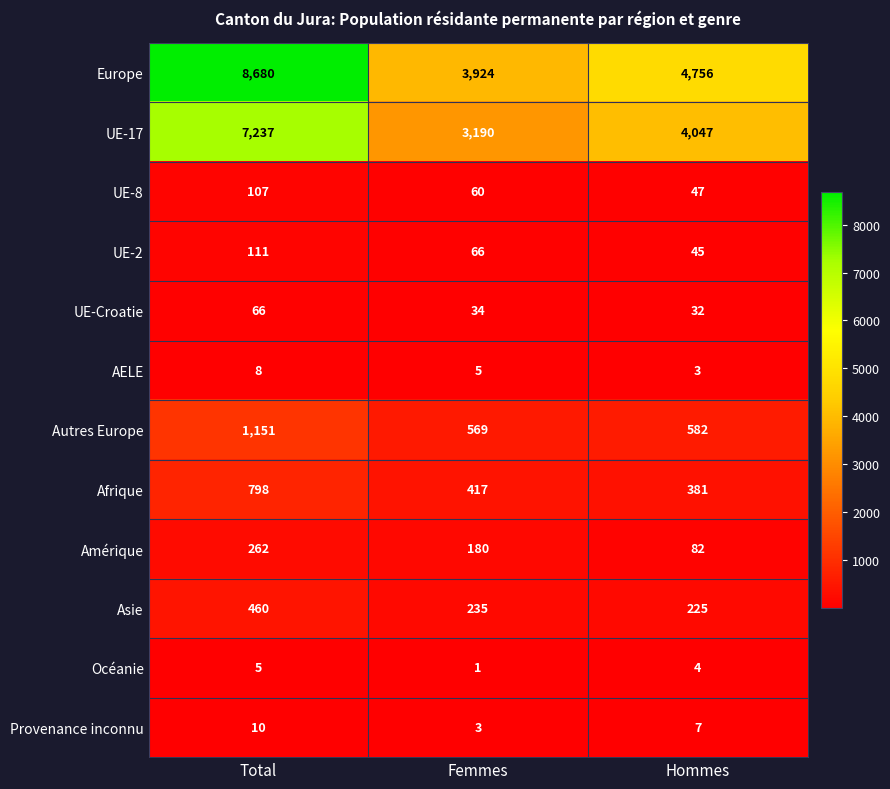

Which category has the lowest value in the Afrique series?

Hommes